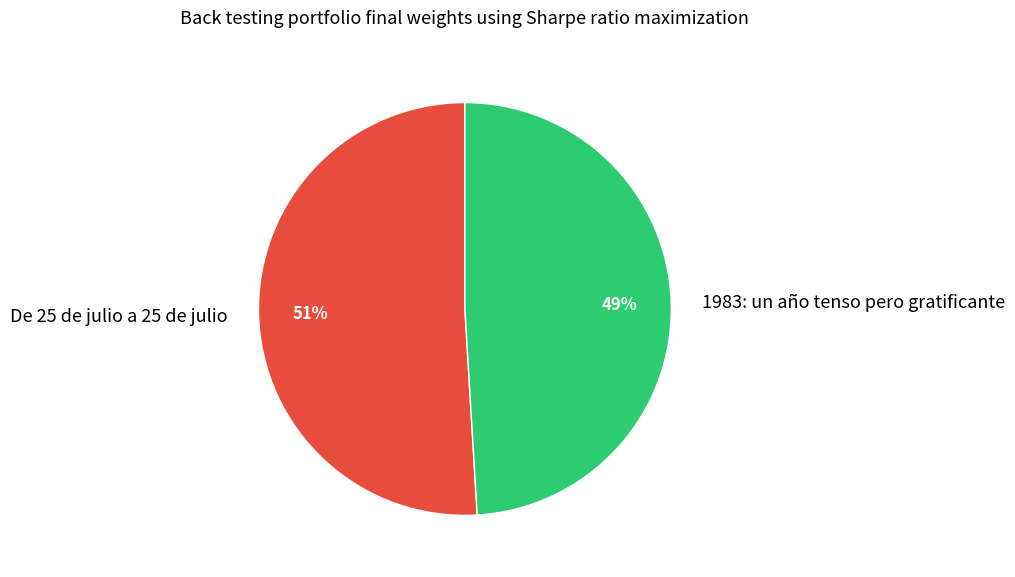

Which has a higher value, De 25 de julio a 25 de julio or 1983: un año tenso pero gratificante?

De 25 de julio a 25 de julio